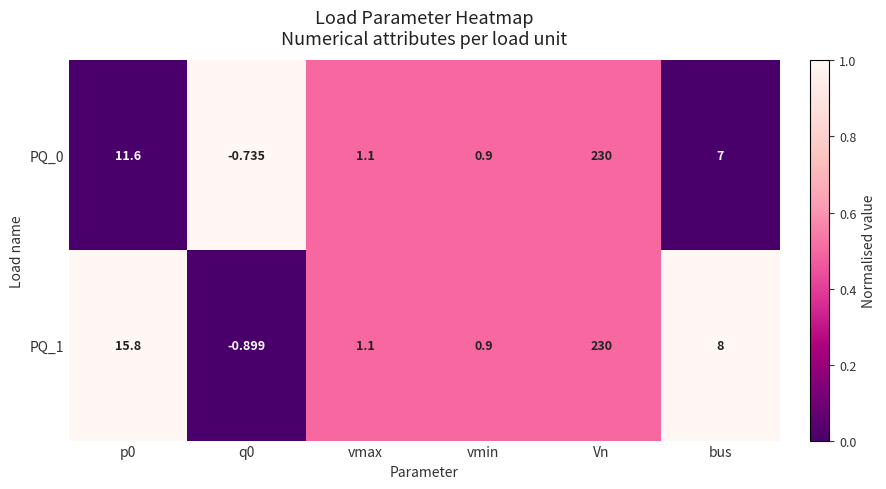

At which label does PQ_1 reach its peak?

Vn